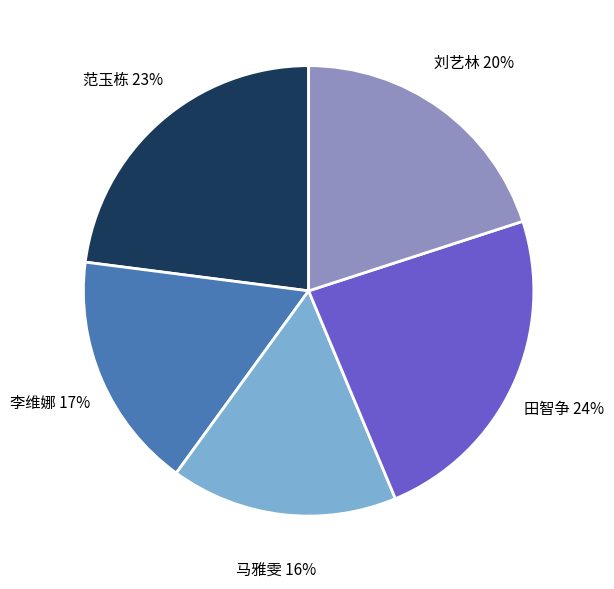

Do 李维娜 and 马雅雯 together represent more than half of the pie?

No